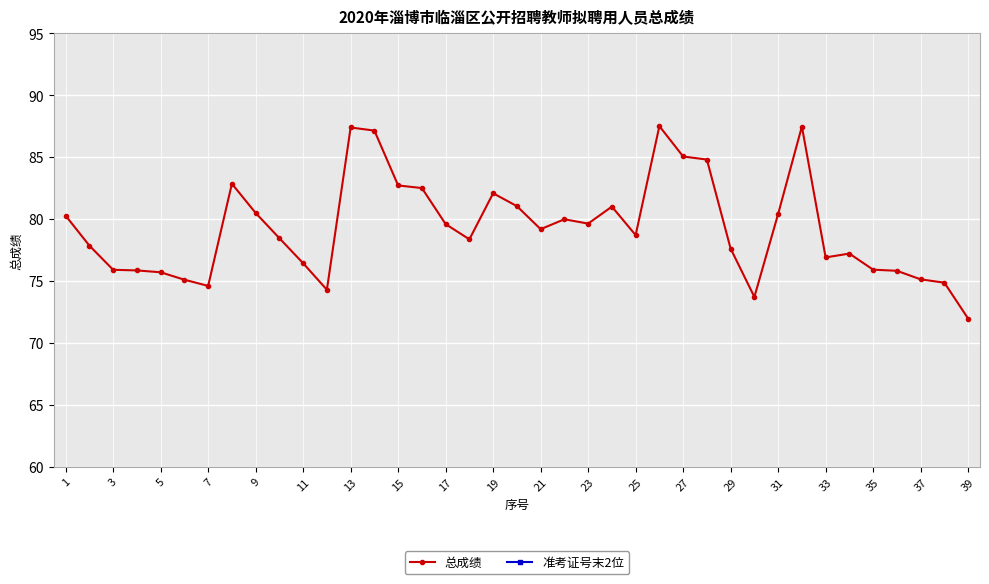

The value of 总成绩 at 35 is 136.0. True or false?

False